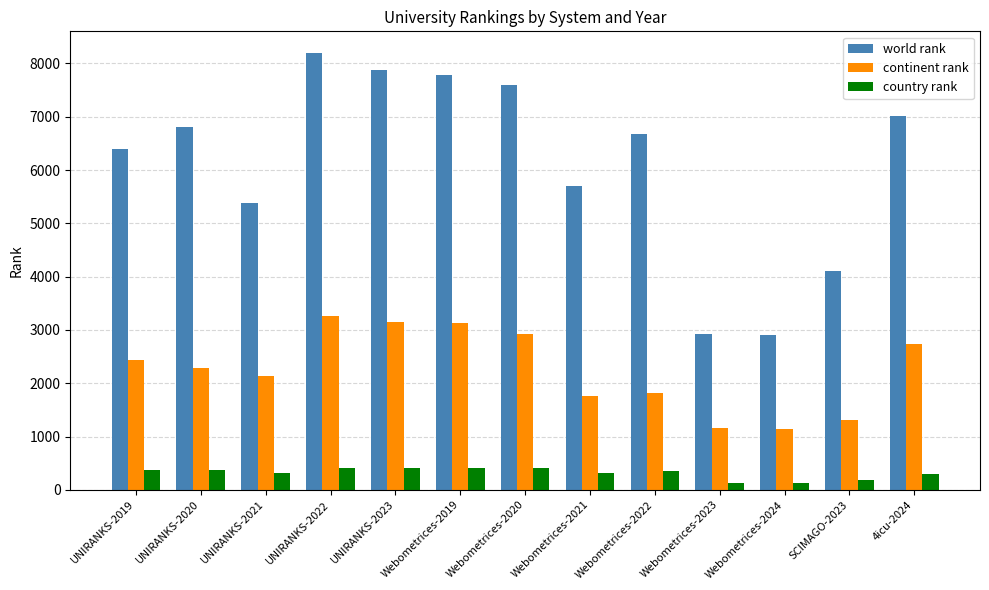

Which label corresponds to the largest value in the chart?

UNIRANKS-2022